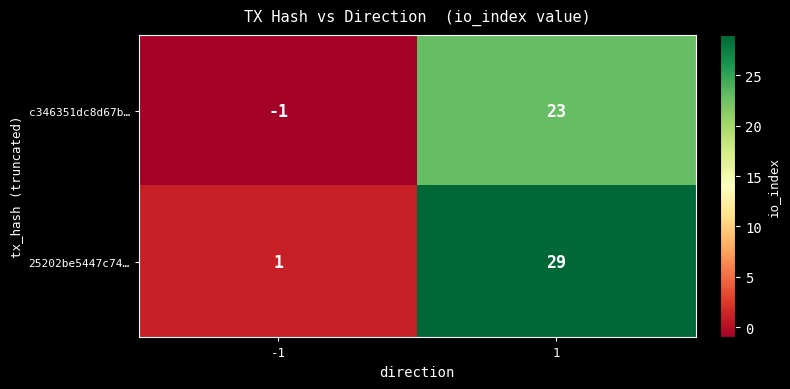

Reading left to right, what are all the values shown in this chart?

c346351dc8d67b…: -1=-1	1=23
25202be5447c74…: -1=1	1=29